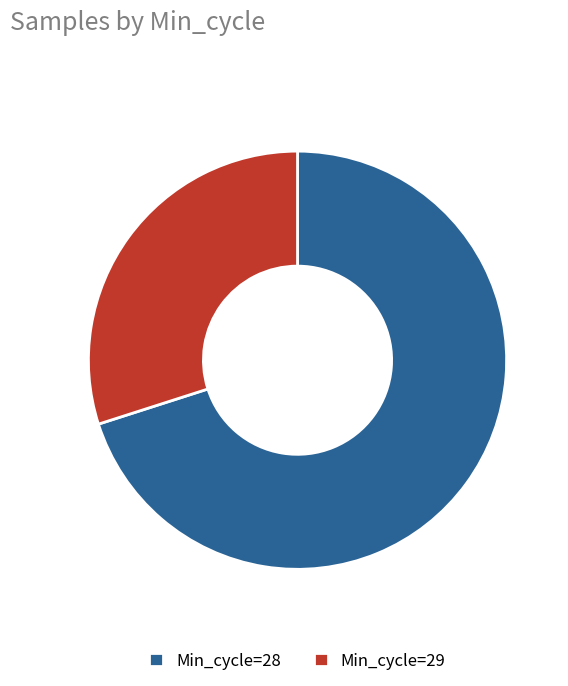

Which slice is the smallest?

Min_cycle=29